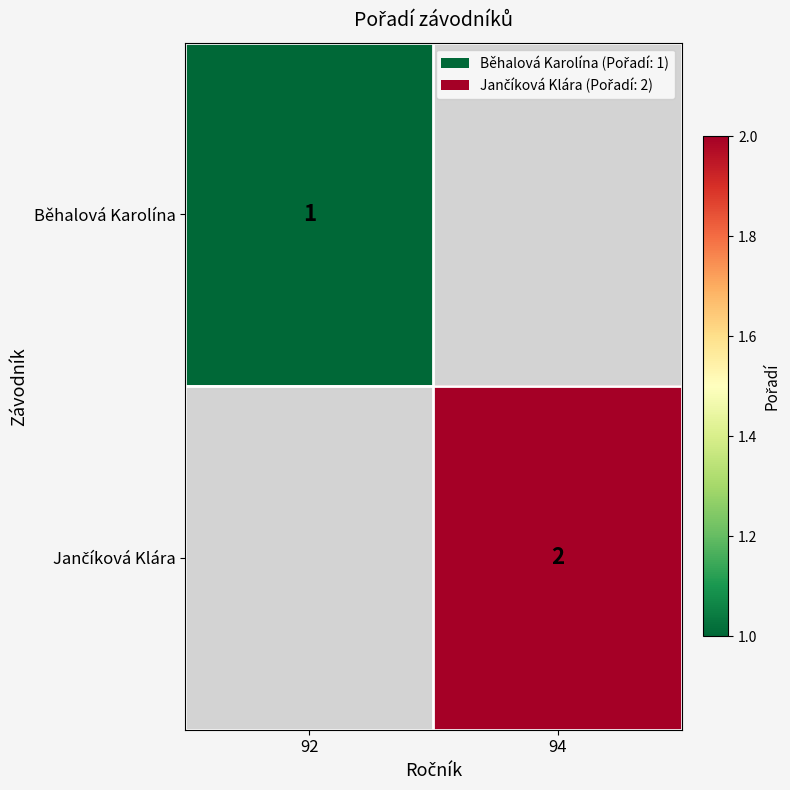

Which category has the highest value across all series?

94